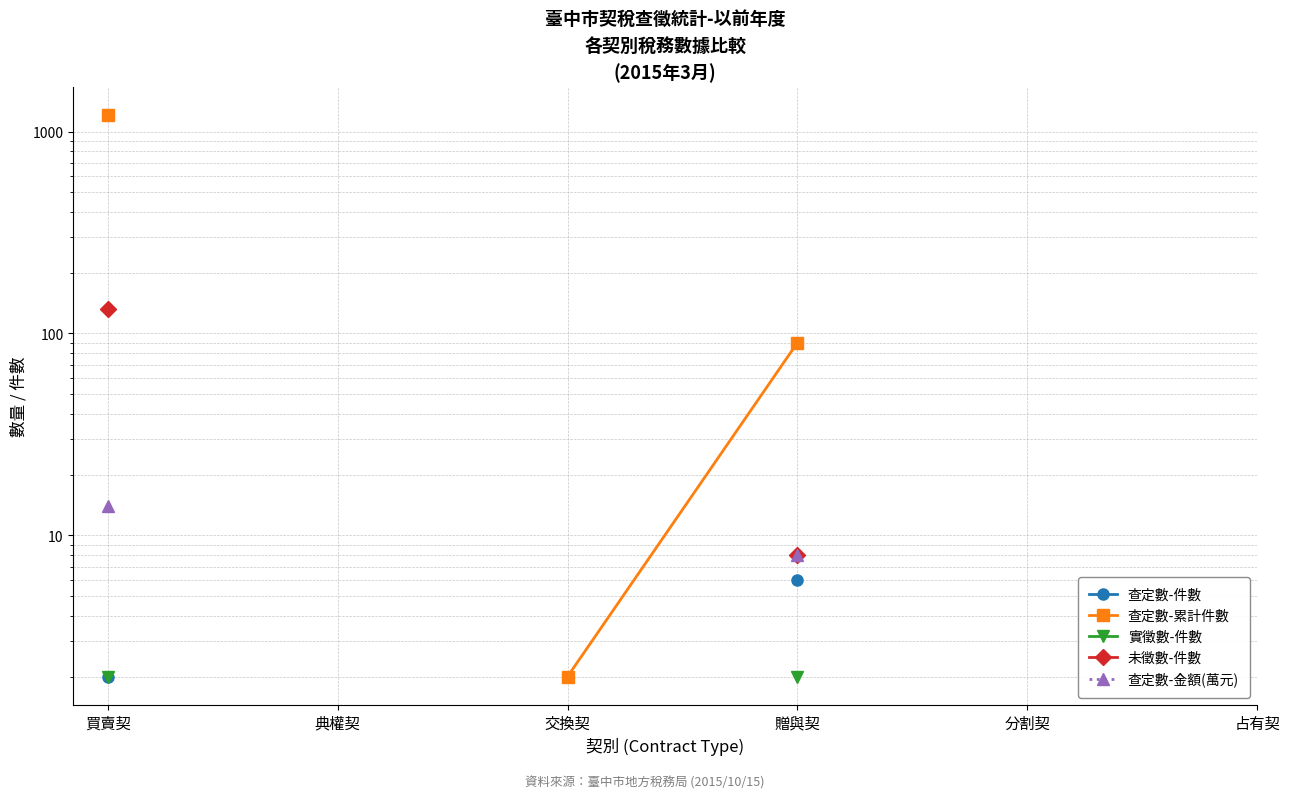

What is the maximum value for 查定數-累計件數?

1212.0